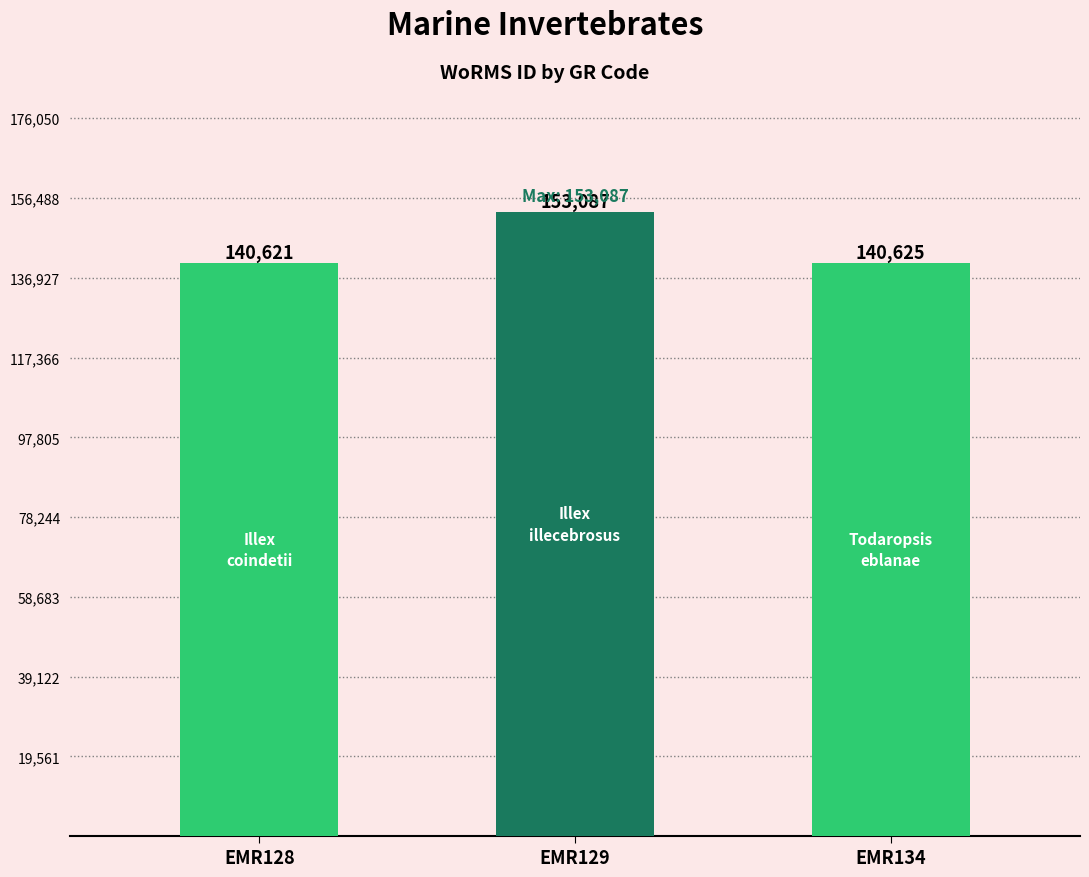

True or false: the data shows 140625 at EMR134.

True